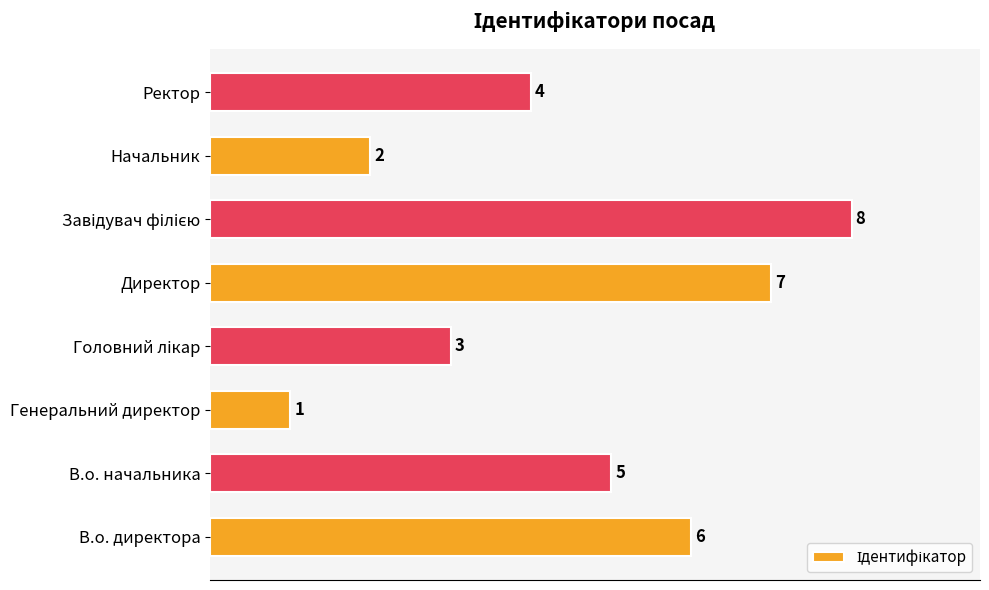

Is it true that the value at В.о. директора is 6?

True